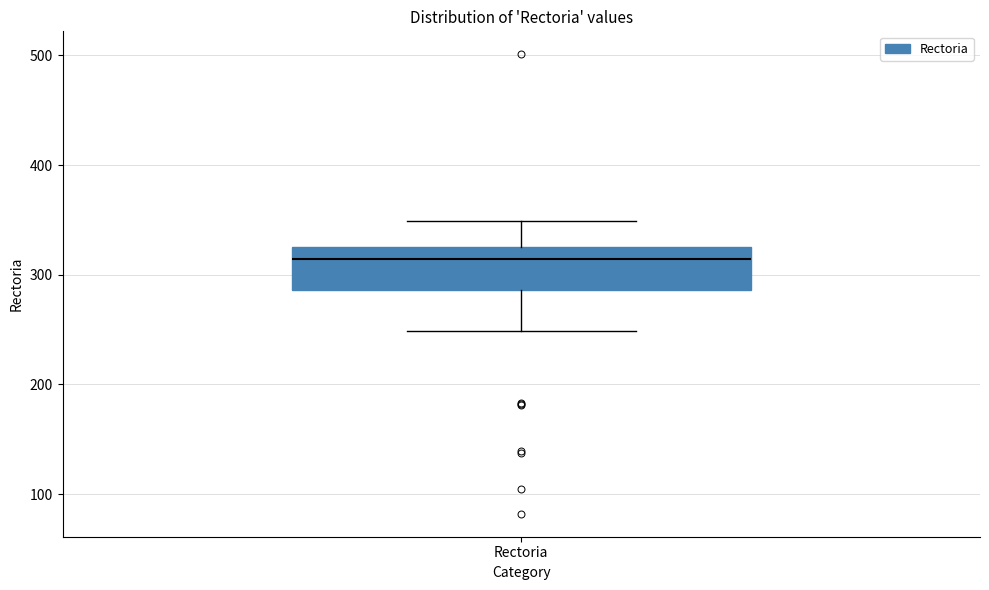

Transcribe this box plot: give where the median line is, the range the box spans, and where the two whiskers end, as read against the y-axis. The values are not printed on the chart, so give them approximately, as read against the axis.

median 310, box 290 to 330, whiskers 250 to 350